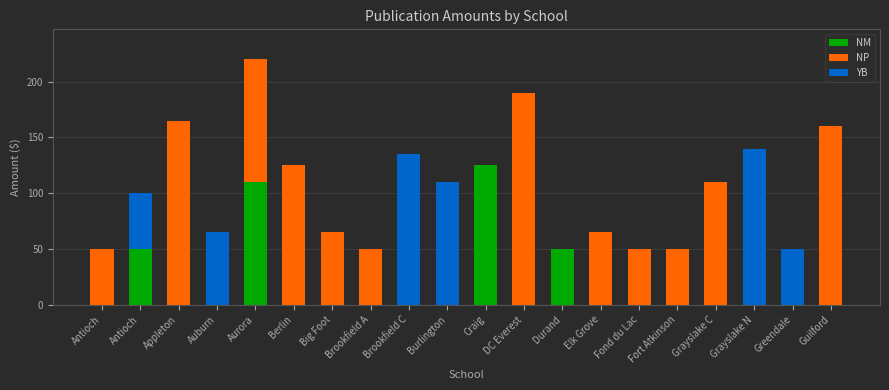

What are all the series names shown in the legend?

NM, NP, YB